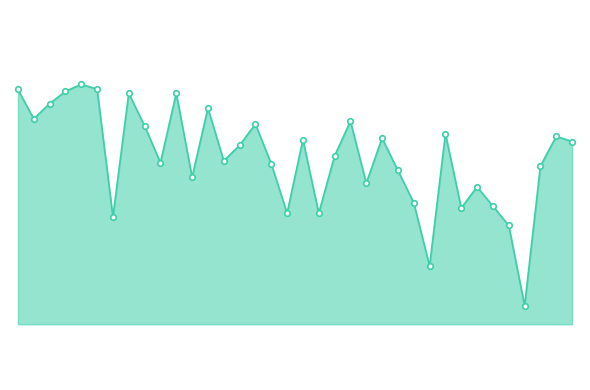

Does the chart have visible grid lines?

No